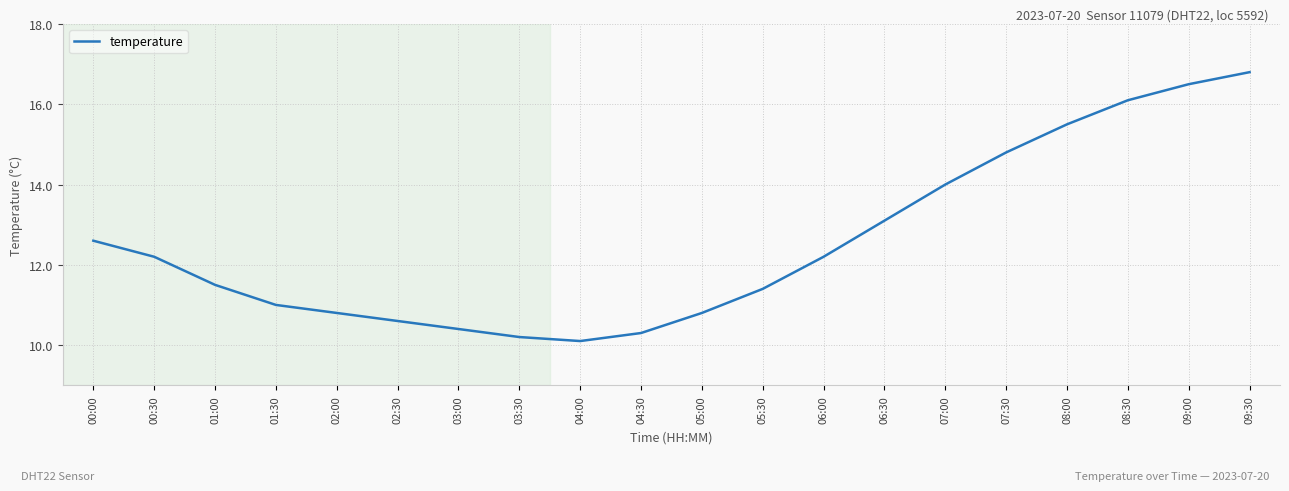

What is the change in value from 00:30 to 07:00?

+1.8